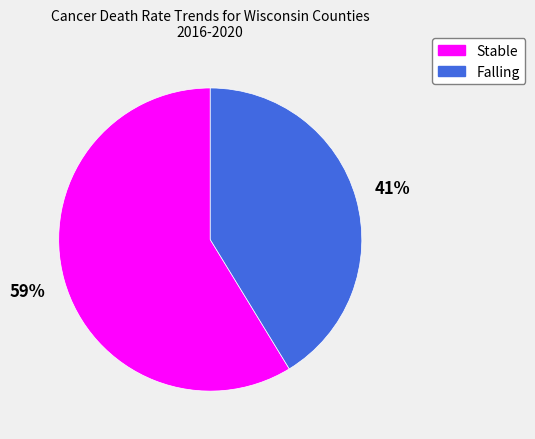

To the nearest percent, what percentage of the pie is Falling?

41%